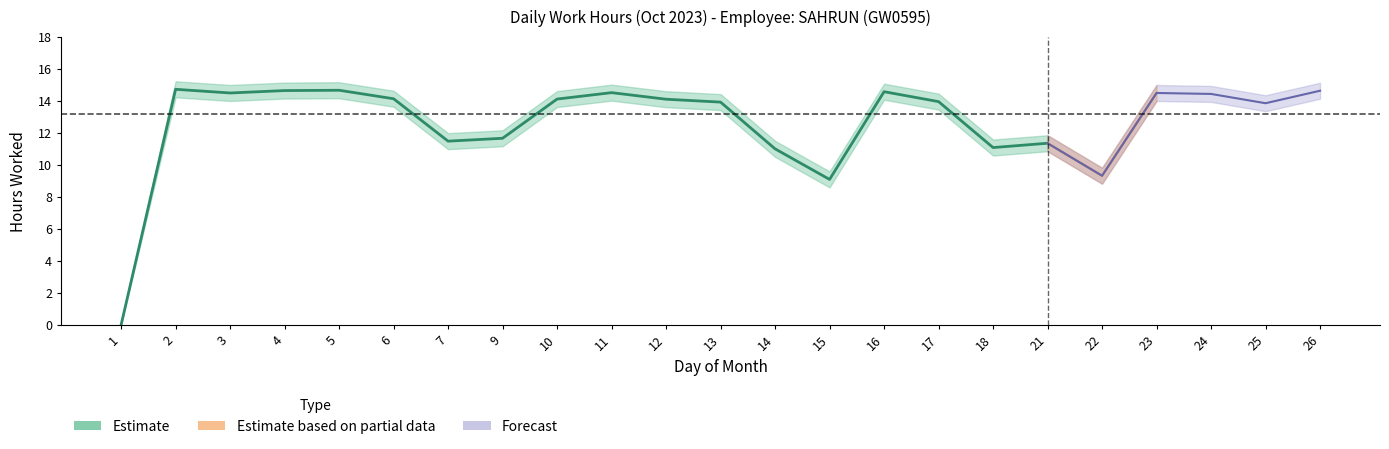

Read the Low_upper value at 14.

11.5